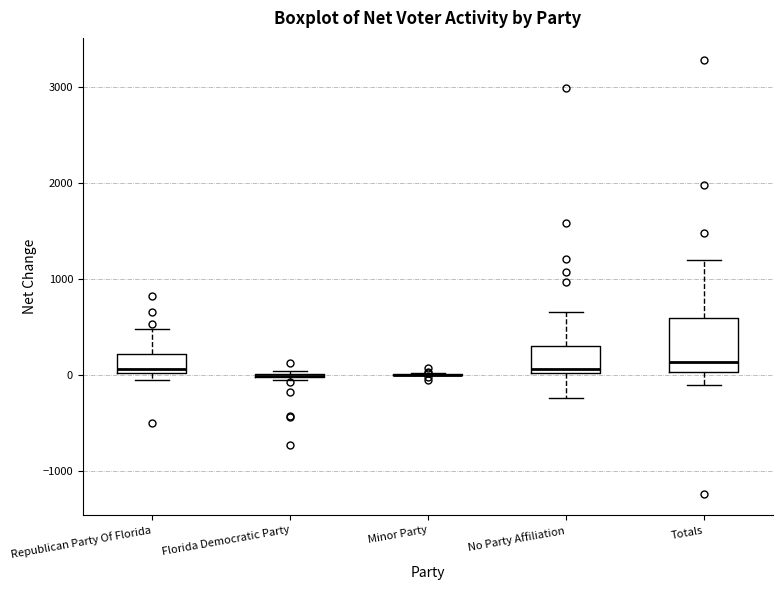

Reading left to right, read every box against the y-axis: the position of its median line, the range the box covers, and the ends of its whiskers. The values are not printed on the chart, so give them approximately, as read against the axis.

Republican Party Of Florida: median 100, box 0 to 200, whiskers -100 to 500
Florida Democratic Party: box collapsed to a line at 0, whiskers -100 to 0
Minor Party: box collapsed to a line at 0, whiskers 0 to 0
No Party Affiliation: median 100, box 0 to 300, whiskers -200 to 700
Totals: median 100, box 0 to 600, whiskers -100 to 1200